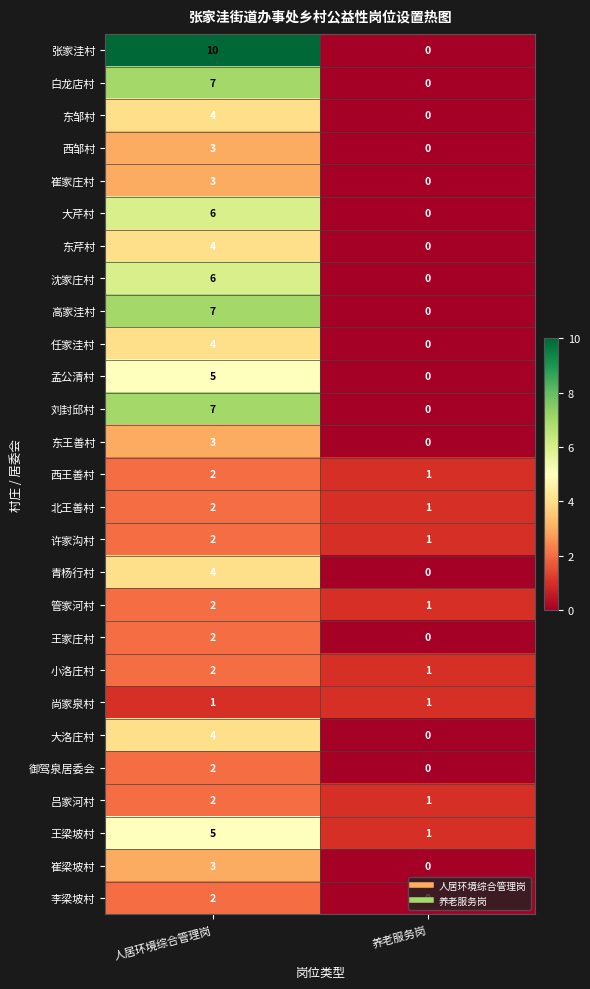

At which label is 孟公清村 closest to 2?

养老服务岗